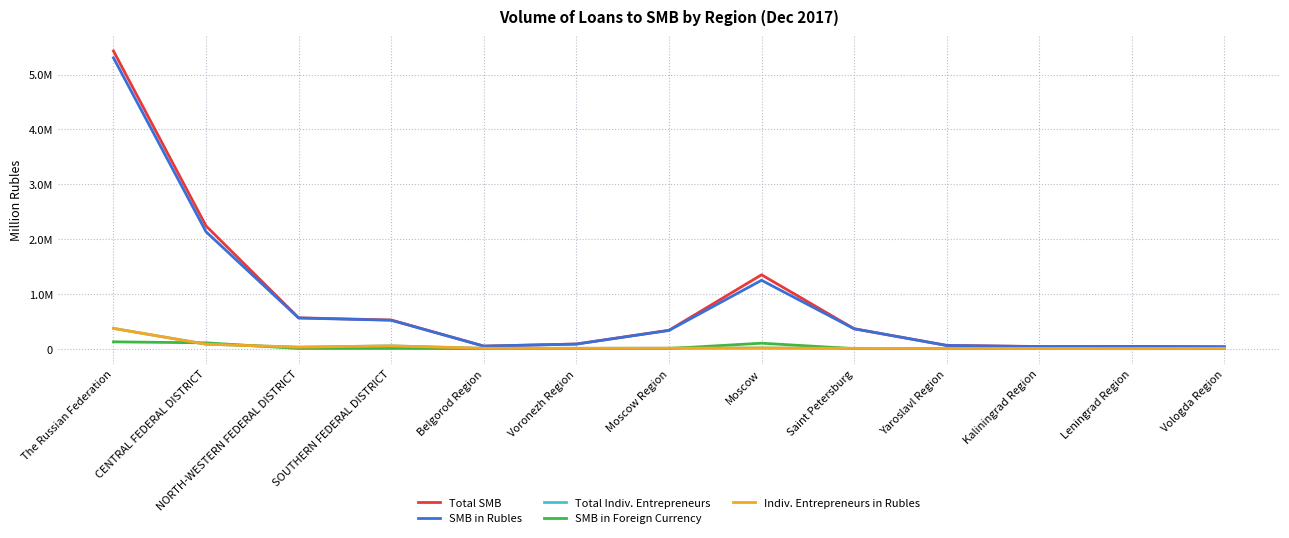

What are all the series names shown in the legend?

Total SMB, SMB in Rubles, Total Indiv. Entrepreneurs, SMB in Foreign Currency, Indiv. Entrepreneurs in Rubles